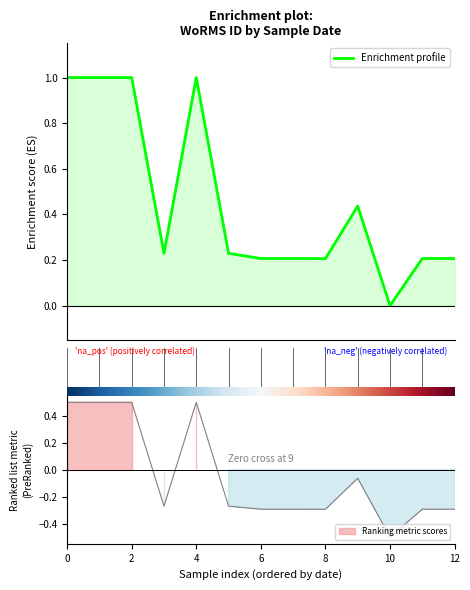

Read the value at 9.

0.4